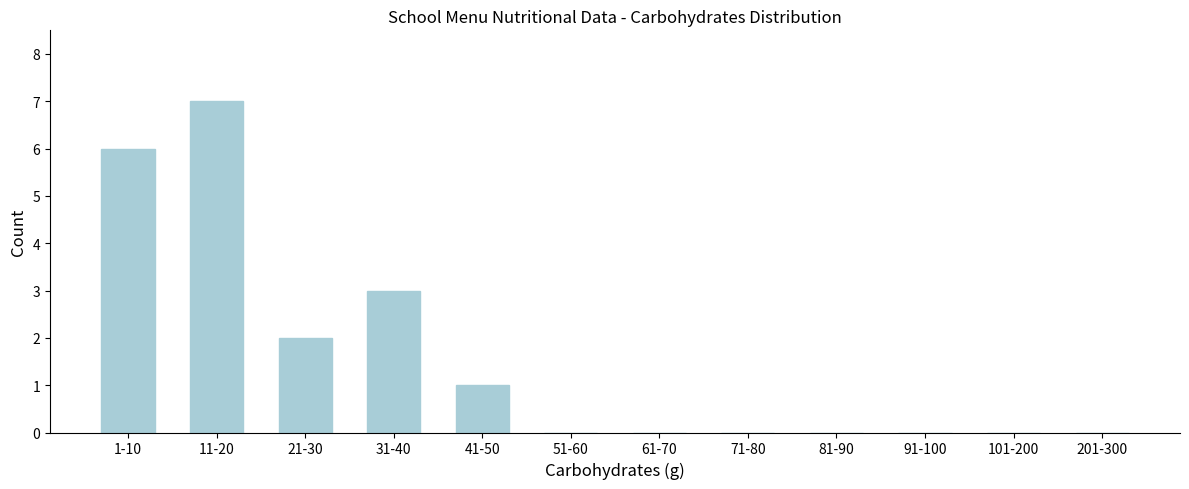

Reading left to right, what are all the values shown in this chart?

1-10=6	11-20=7	21-30=2	31-40=3	41-50=1	51-60=0	61-70=0	71-80=0	81-90=0	91-100=0	101-200=0	201-300=0